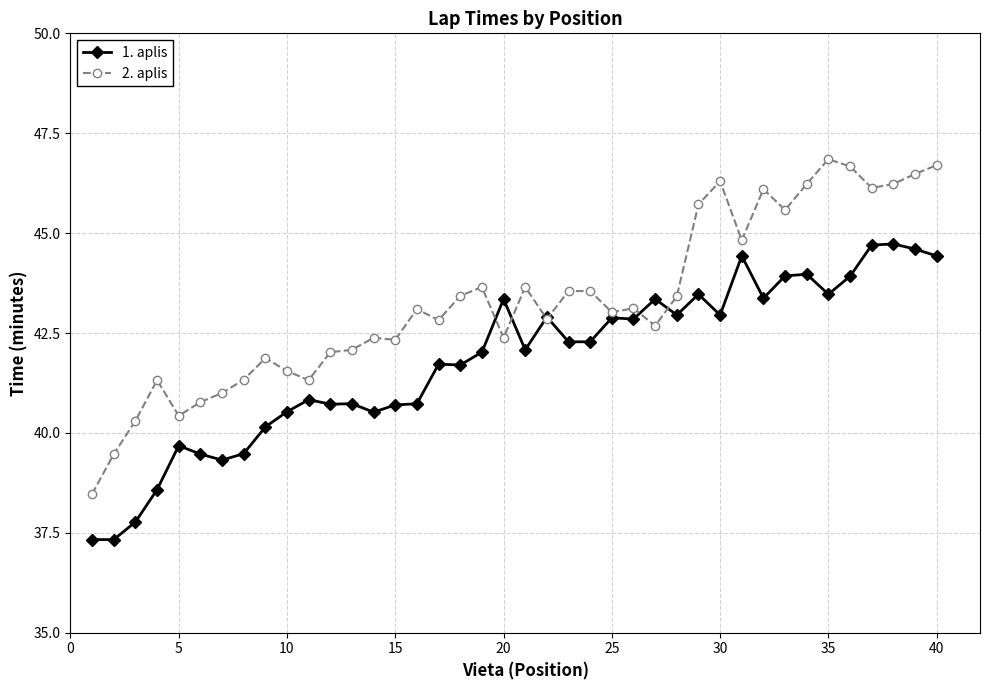

Rank the series by their average value, from lowest to highest.

1. aplis, 2. aplis